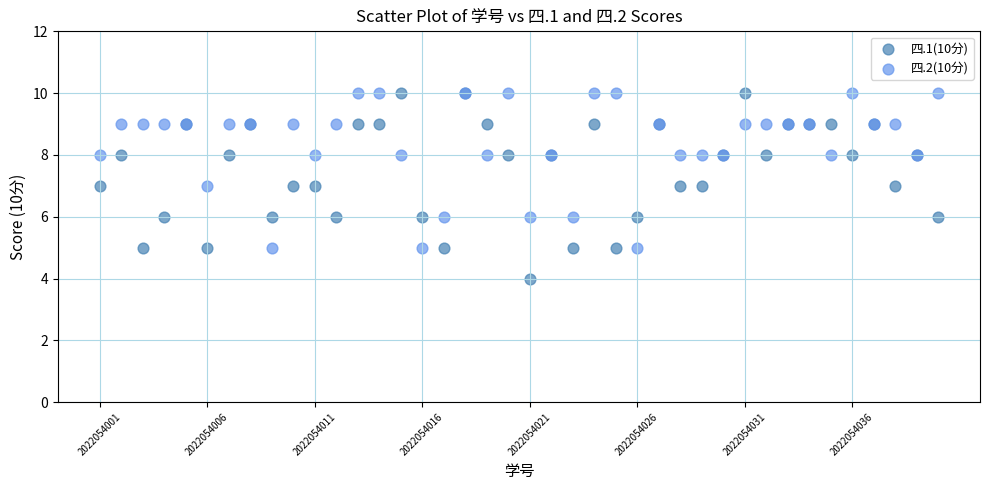

Which series contains the lowest Y value?

四.1(10分)